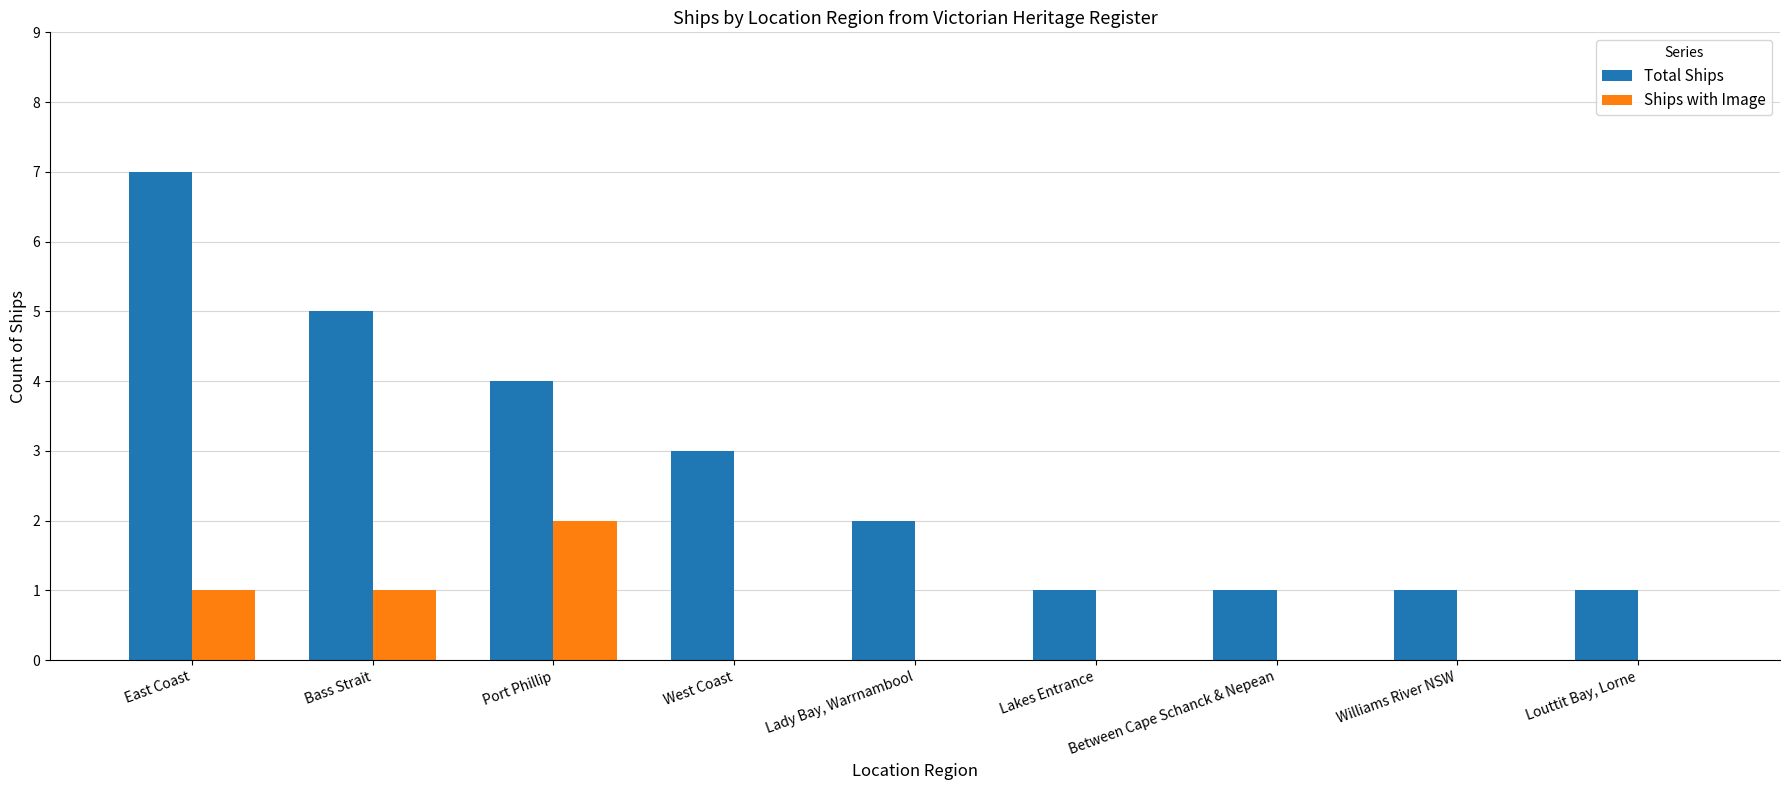

What is the sum of all Total Ships values?

25